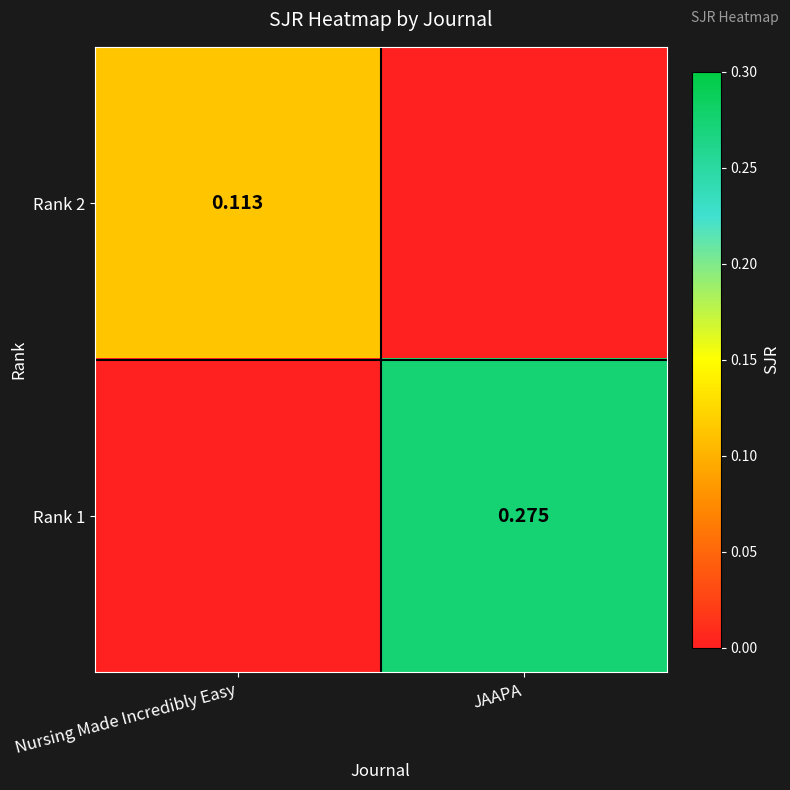

At which category is the sum across all series the highest?

JAAPA